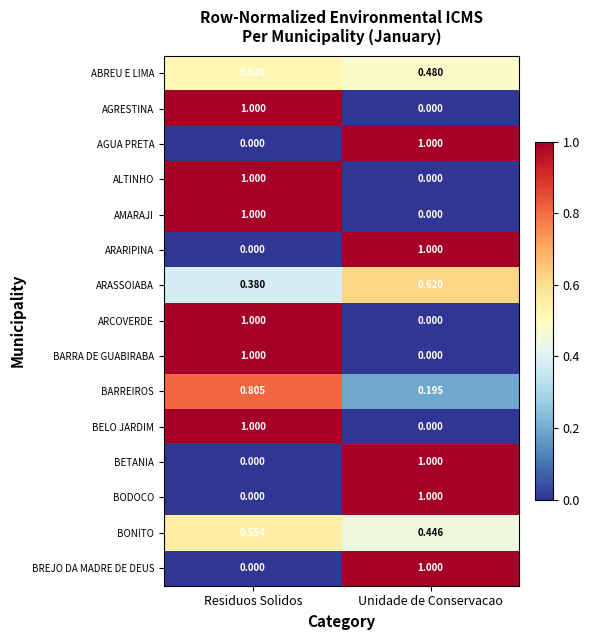

At which category is the sum across all series the highest?

Residuos Solidos